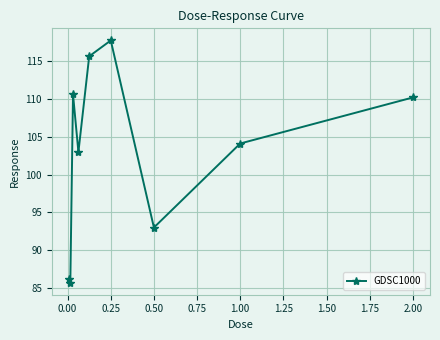

What is the sum of all values?

926.1